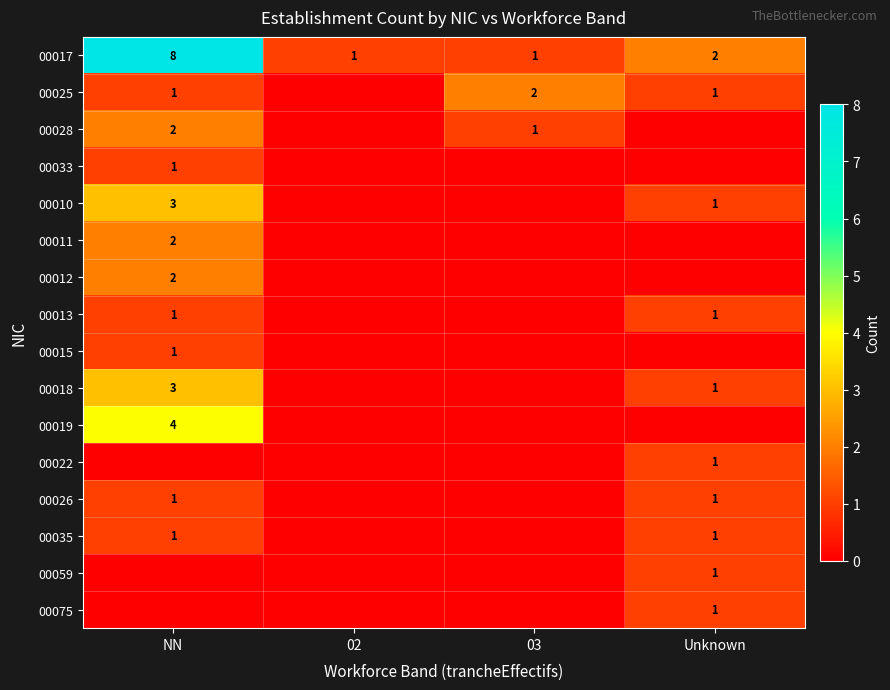

True or false: 00010 has a value of 1 at Unknown.

True